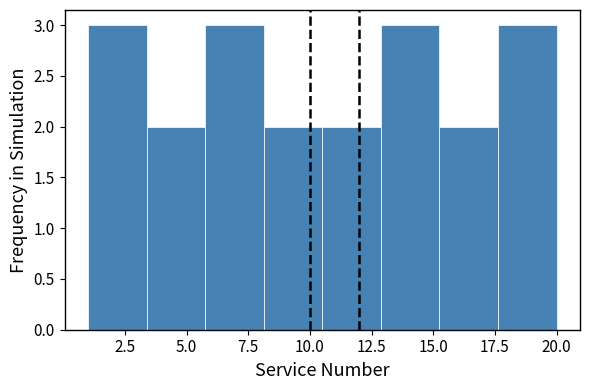

Reading left to right, transcribe this chart: for each bar, give the range it covers on the x-axis and its height. Neither the bar edges nor the heights are printed on the chart, so give them approximately, as read against the axes.

1.0 to 3.5: 3
3.5 to 6.0: 2
6.0 to 8.0: 3
8.0 to 10.5: 2
10.5 to 13.0: 2
13.0 to 15.5: 3
15.5 to 17.5: 2
17.5 to 20.0: 3